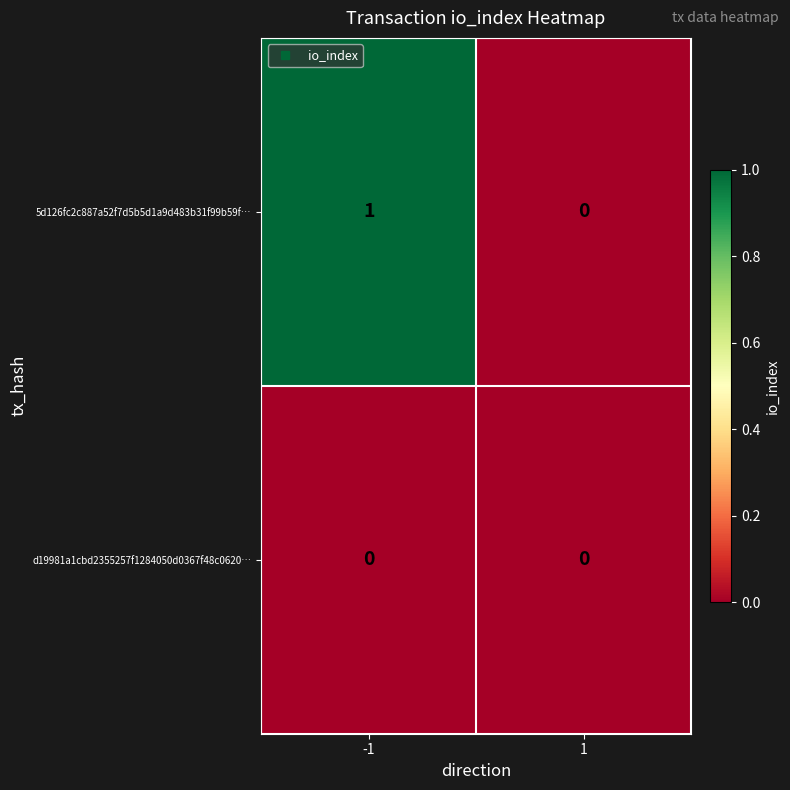

Reading left to right, list all the values displayed in this chart.

5d126fc2c887a52f7d5b5d1a9d483b31f99b59f…: -1=1	1=0
d19981a1cbd2355257f1284050d0367f48c0620…: -1=0	1=0